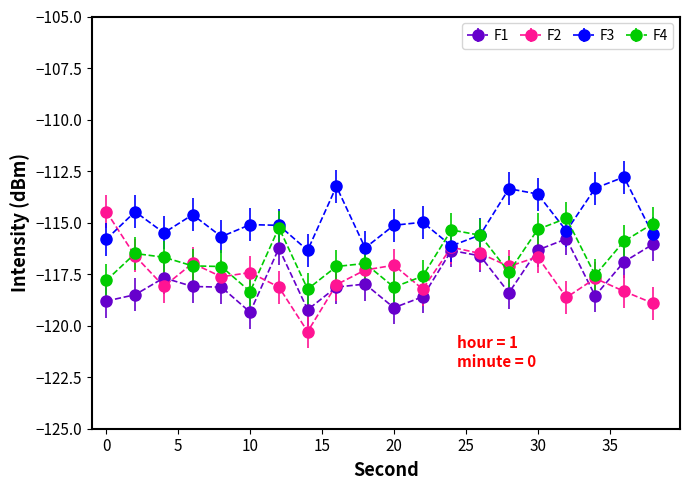

What is the sum of all F3 values?

-2298.0